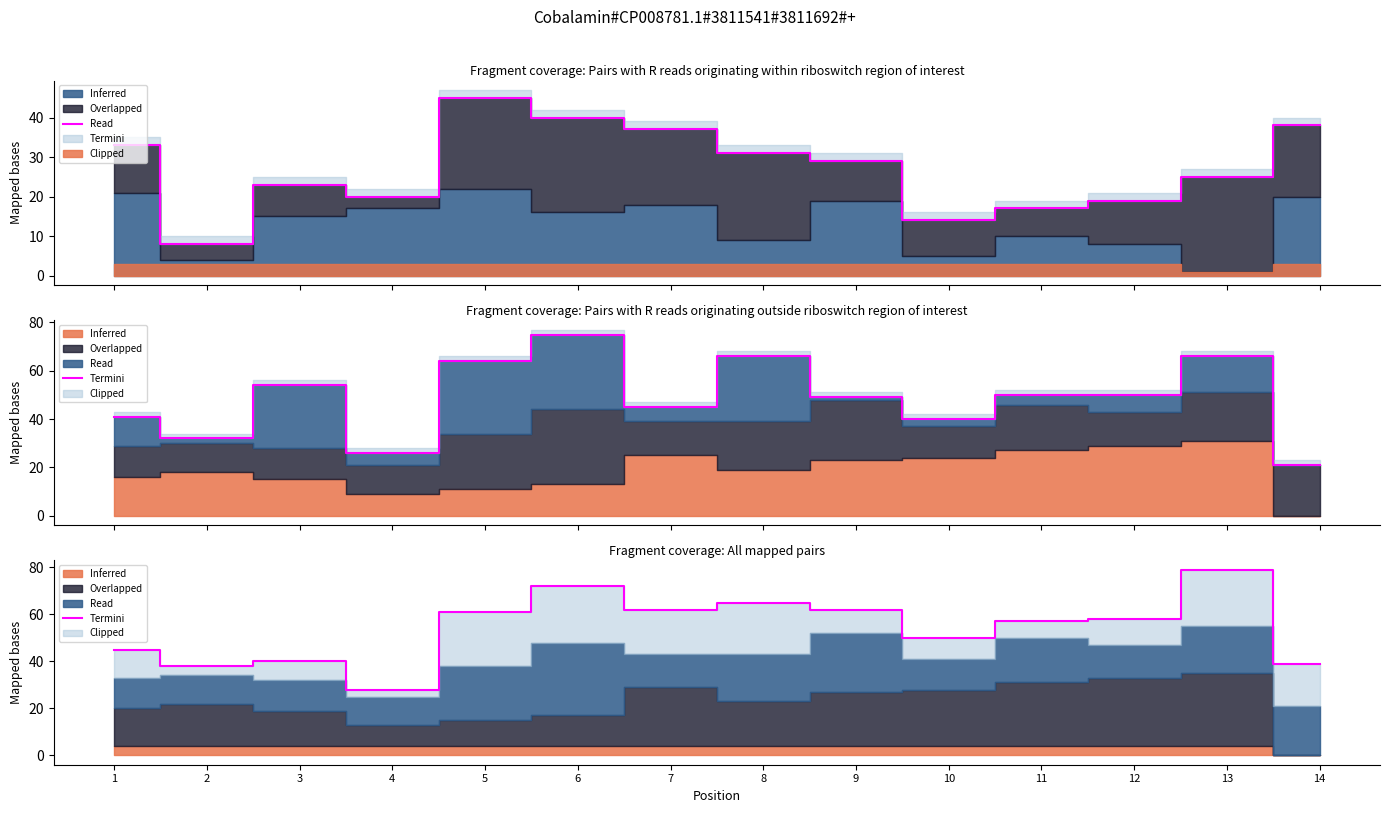

Reading left to right, what are all the values shown in this chart?

1=45	2=38	3=40	4=28	5=61	6=72	7=62	8=65	9=62	10=50	11=57	12=58	13=79	14=39